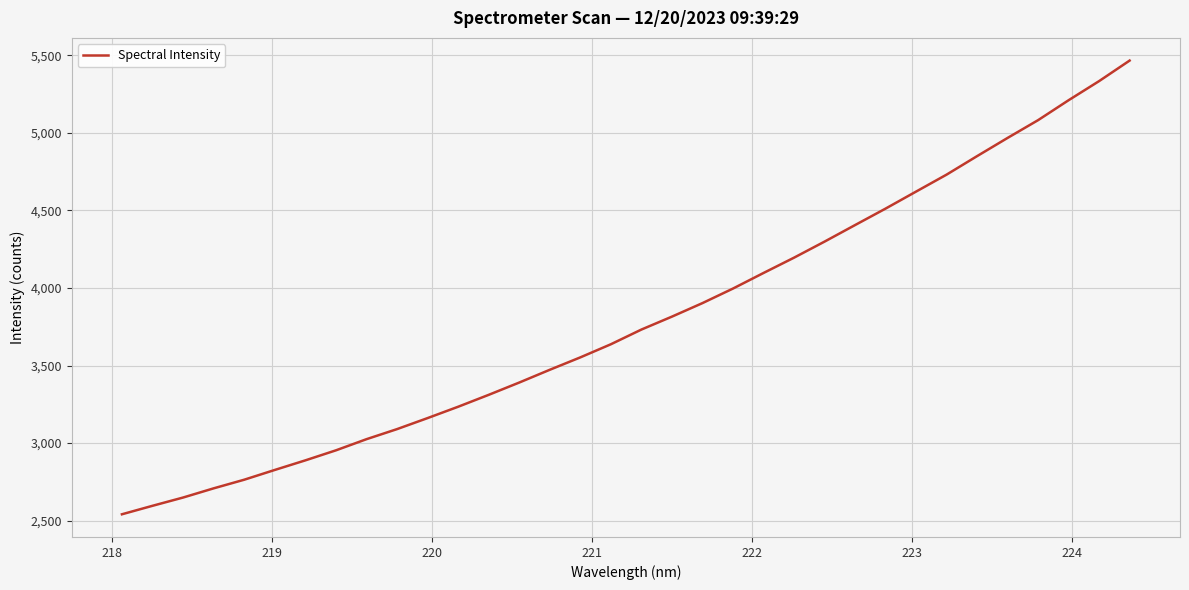

What is the maximum value shown in the chart?

5465.7